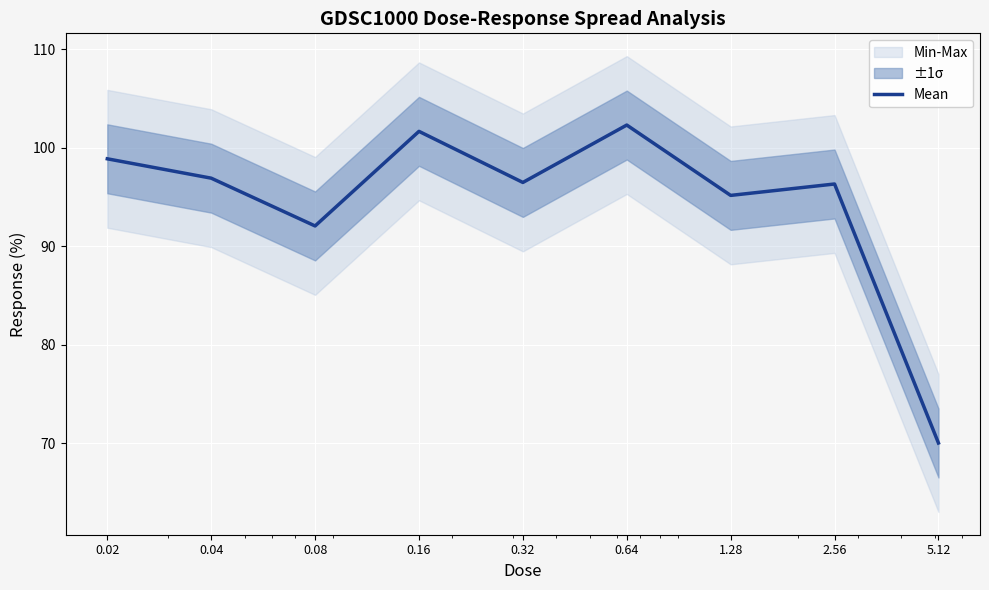

What is the label of the 8th point from the left?

2.56